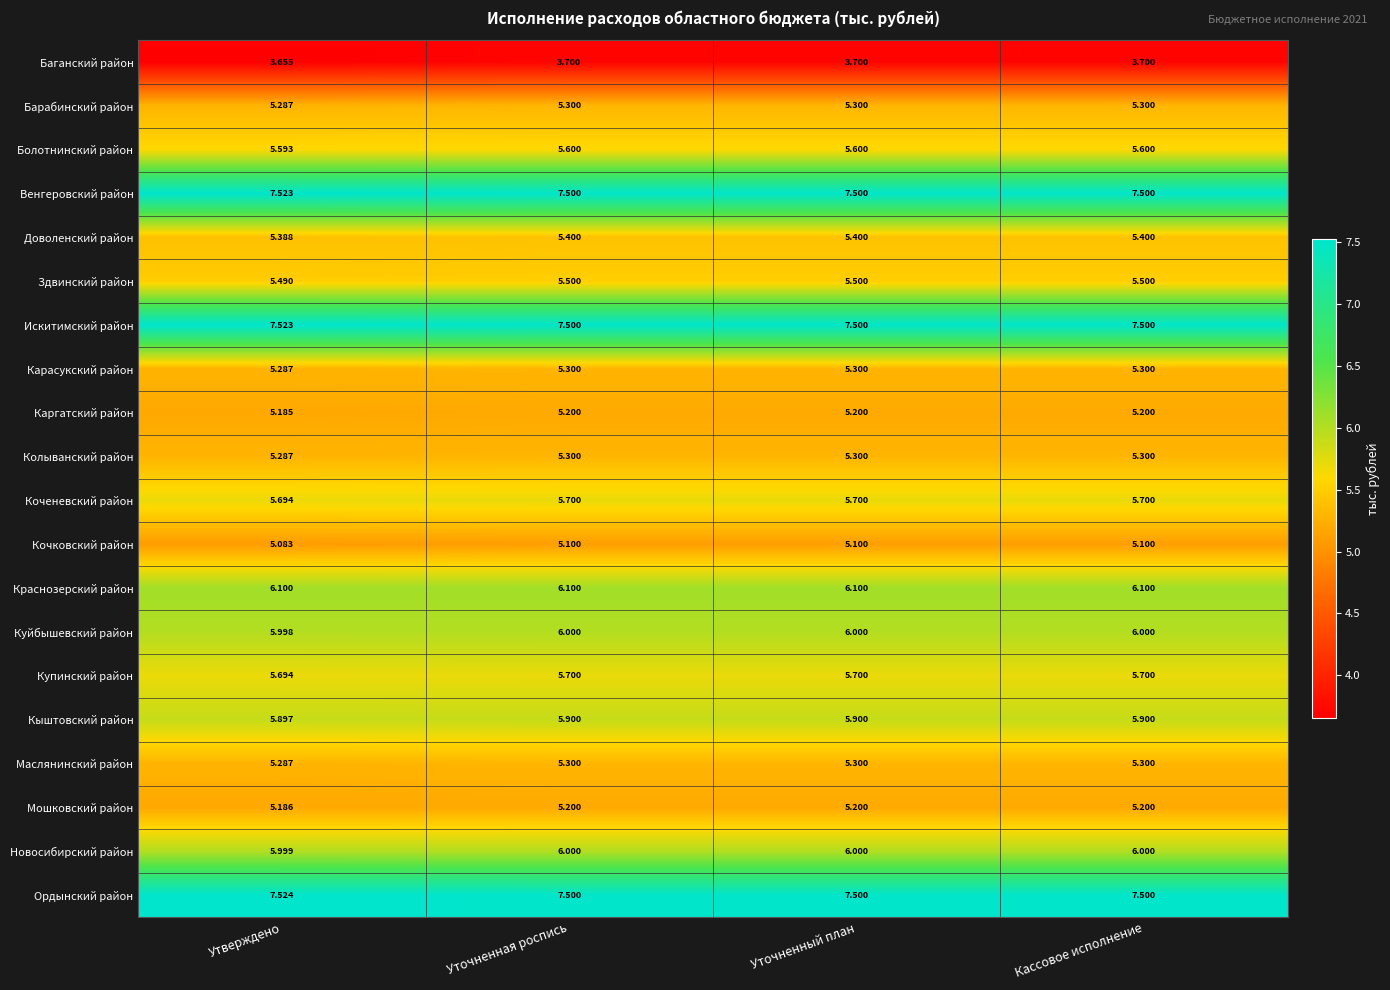

At which category does the chart reach its minimum across all series?

Утверждено